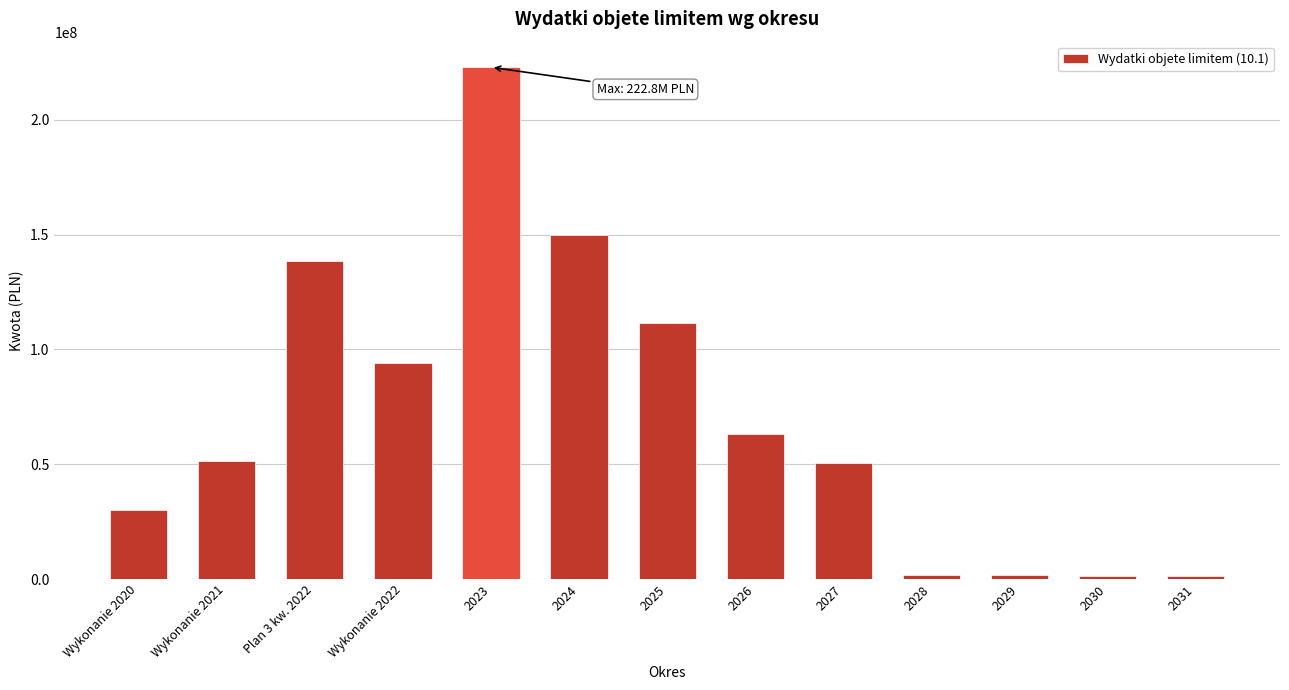

What is the difference between the maximum and minimum values?

221384166.0